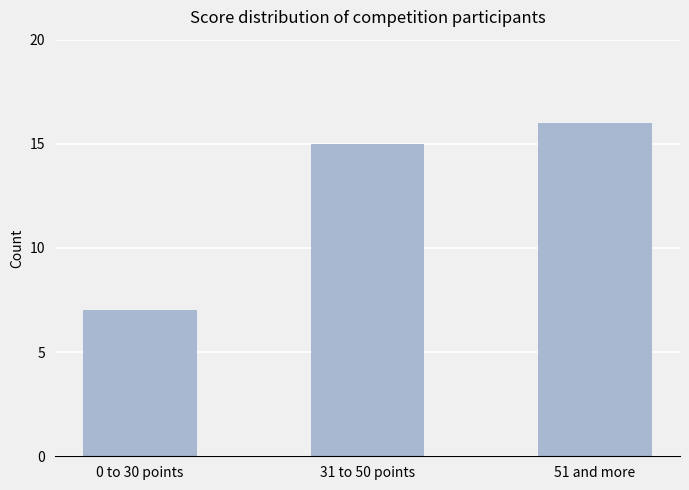

Does the chart contain stacked bars?

No